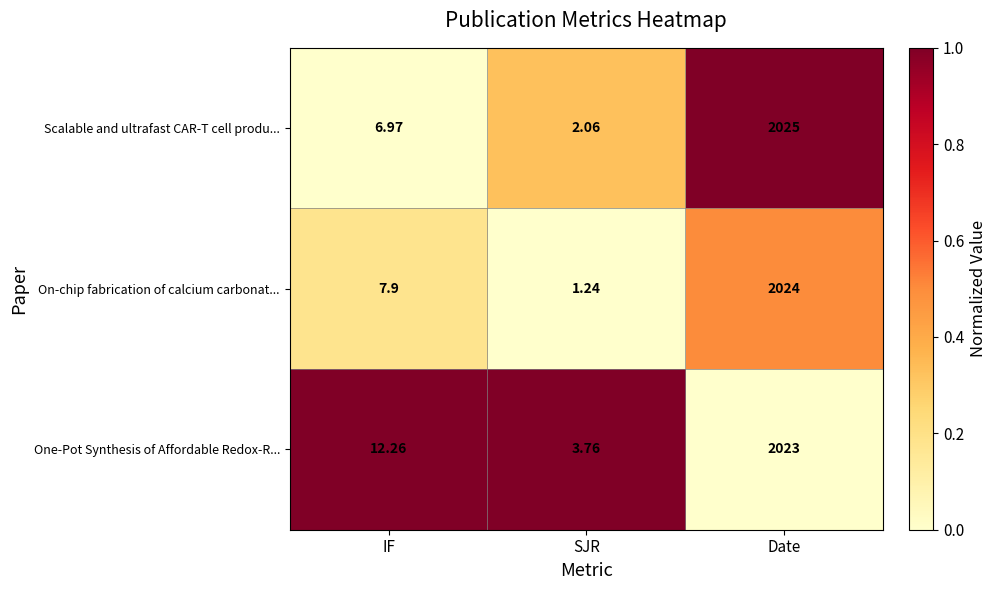

At which label does Scalable and ultrafast CAR-T cell produ... first exceed 6?

IF